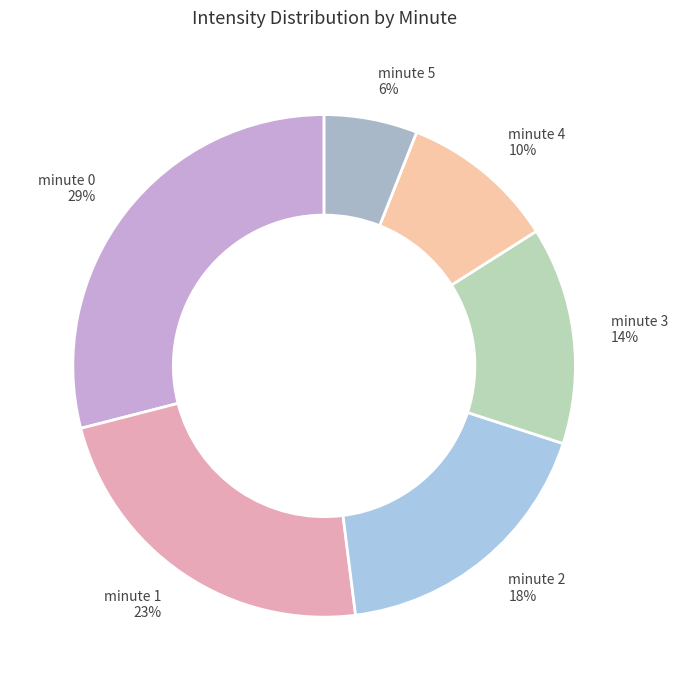

Is the sum of minute 1 and minute 5 greater than half?

No